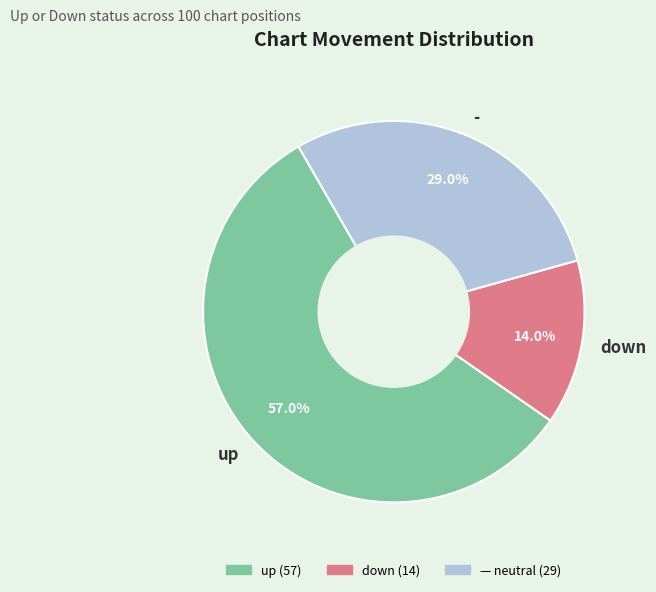

How many slices are in this pie chart?

3